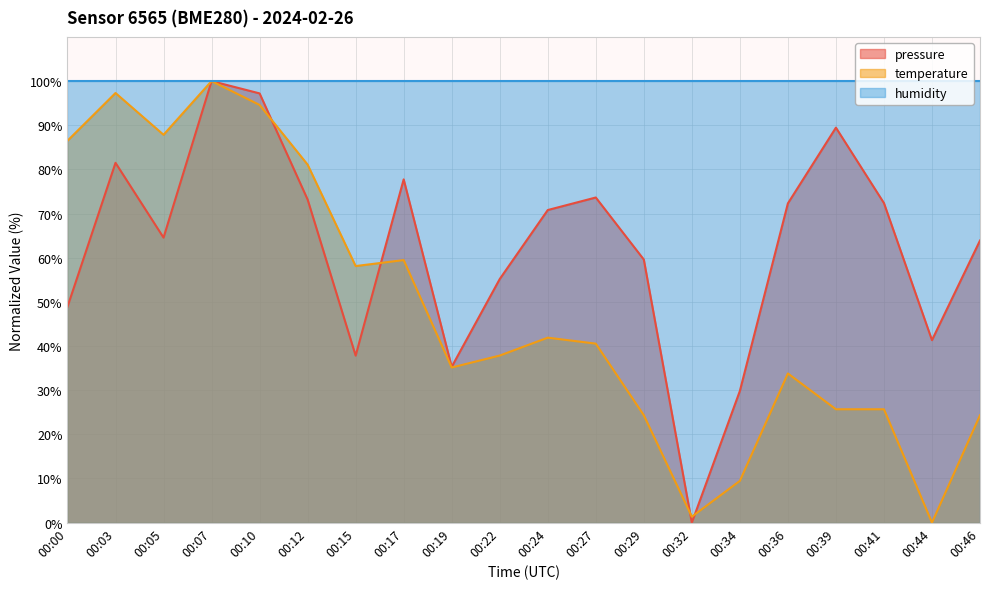

True or false: pressure and temperature cross at least once.

True